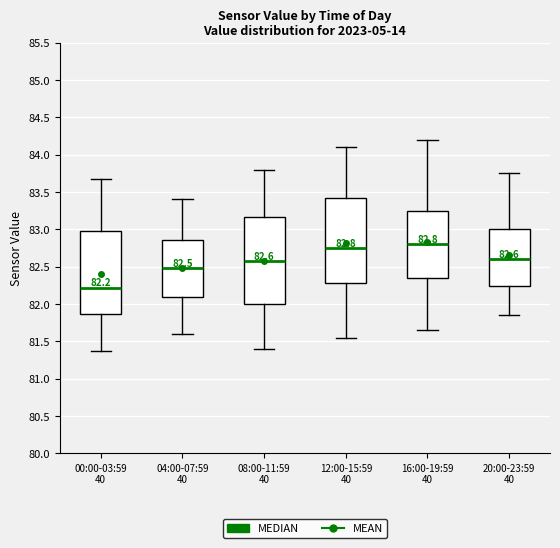

Which box has the lowest median line?

00:00-03:59 40